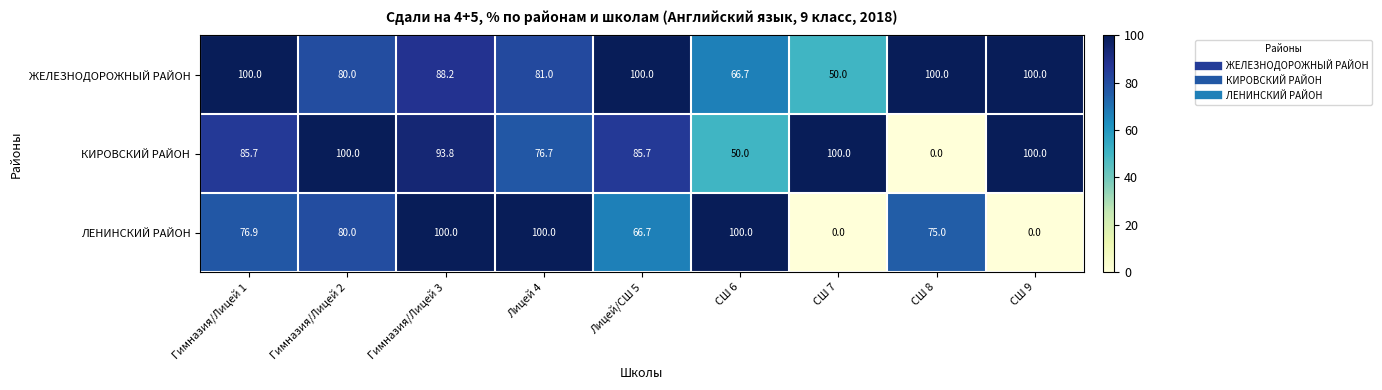

Rank the series at Гимназия/Лицей 1 from highest to lowest value.

ЖЕЛЕЗНОДОРОЖНЫЙ РАЙОН, КИРОВСКИЙ РАЙОН, ЛЕНИНСКИЙ РАЙОН